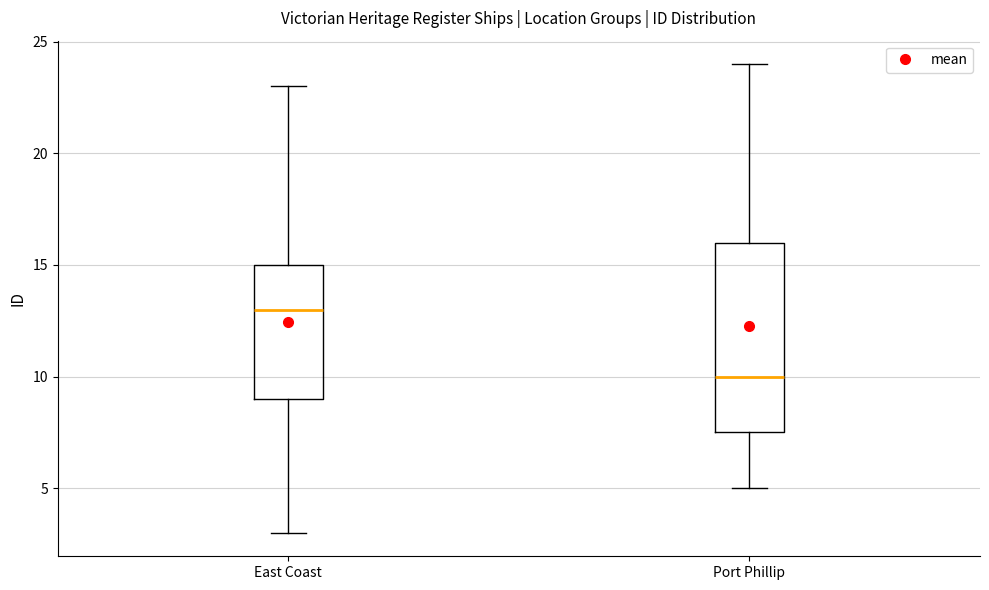

Which box is the tallest, from its lower edge to its upper edge?

Port Phillip